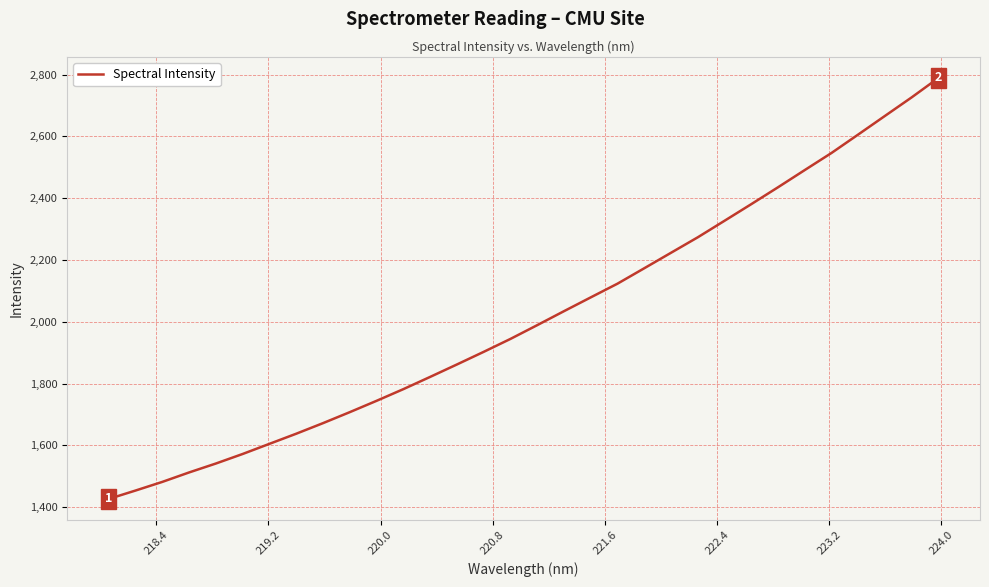

What is the difference between the maximum and second lowest values?

1335.7